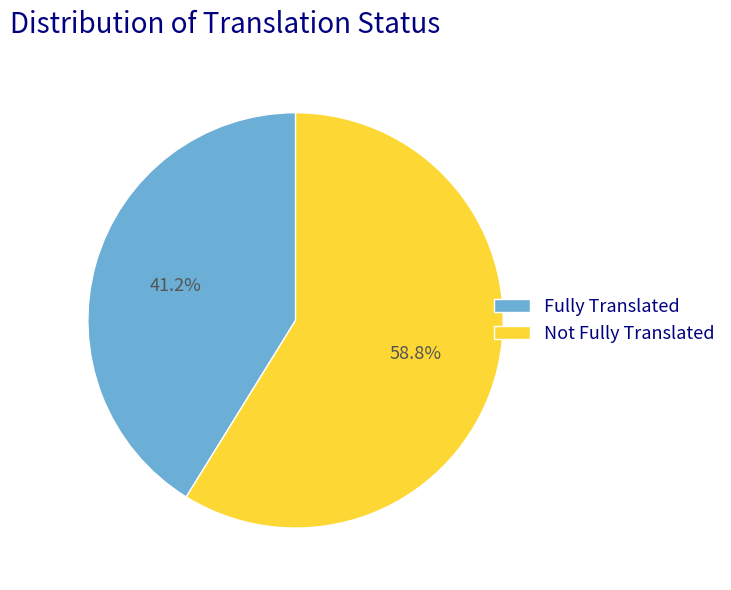

What is the largest slice in the pie chart?

Not Fully Translated